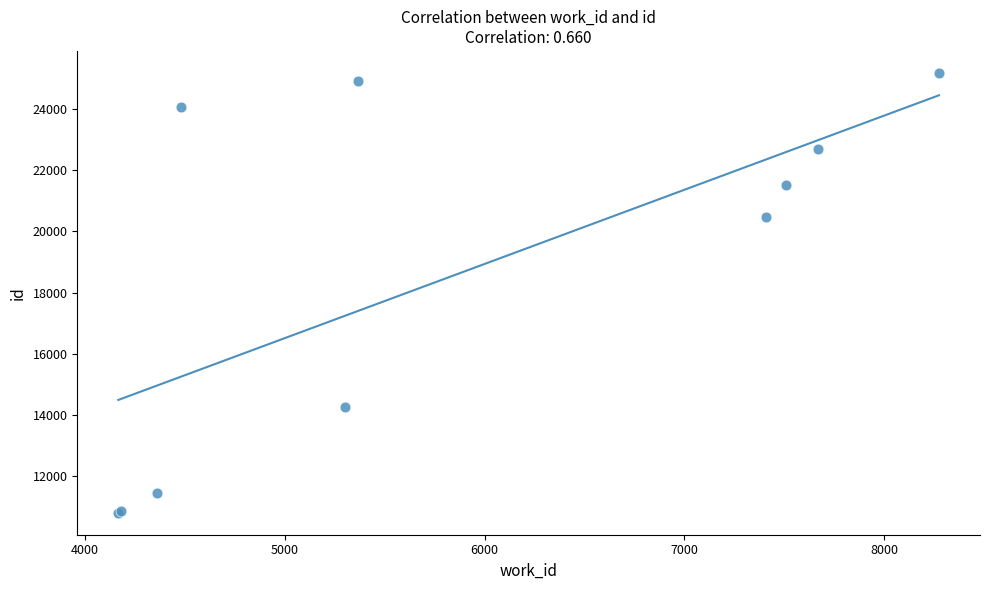

What Y value in the scatter plot is closest to 17990?

20476